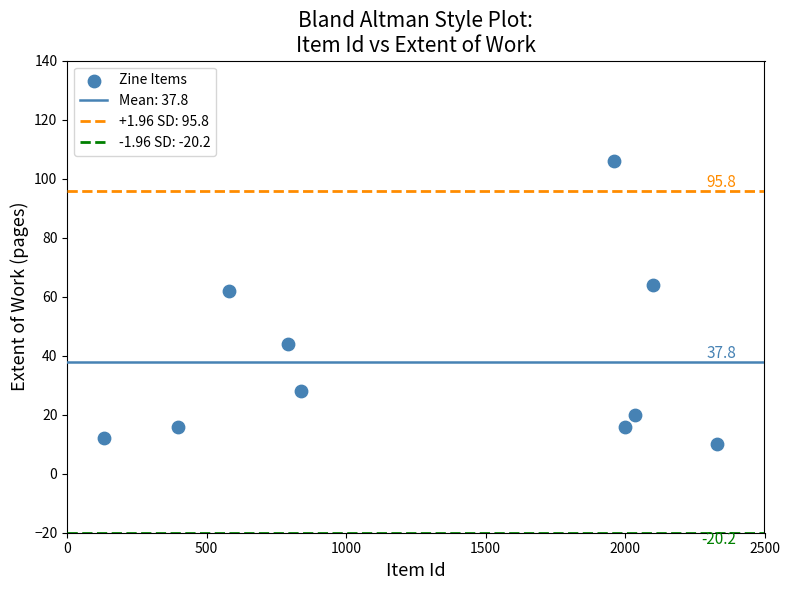

What Y value in the scatter plot is closest to 58?

62